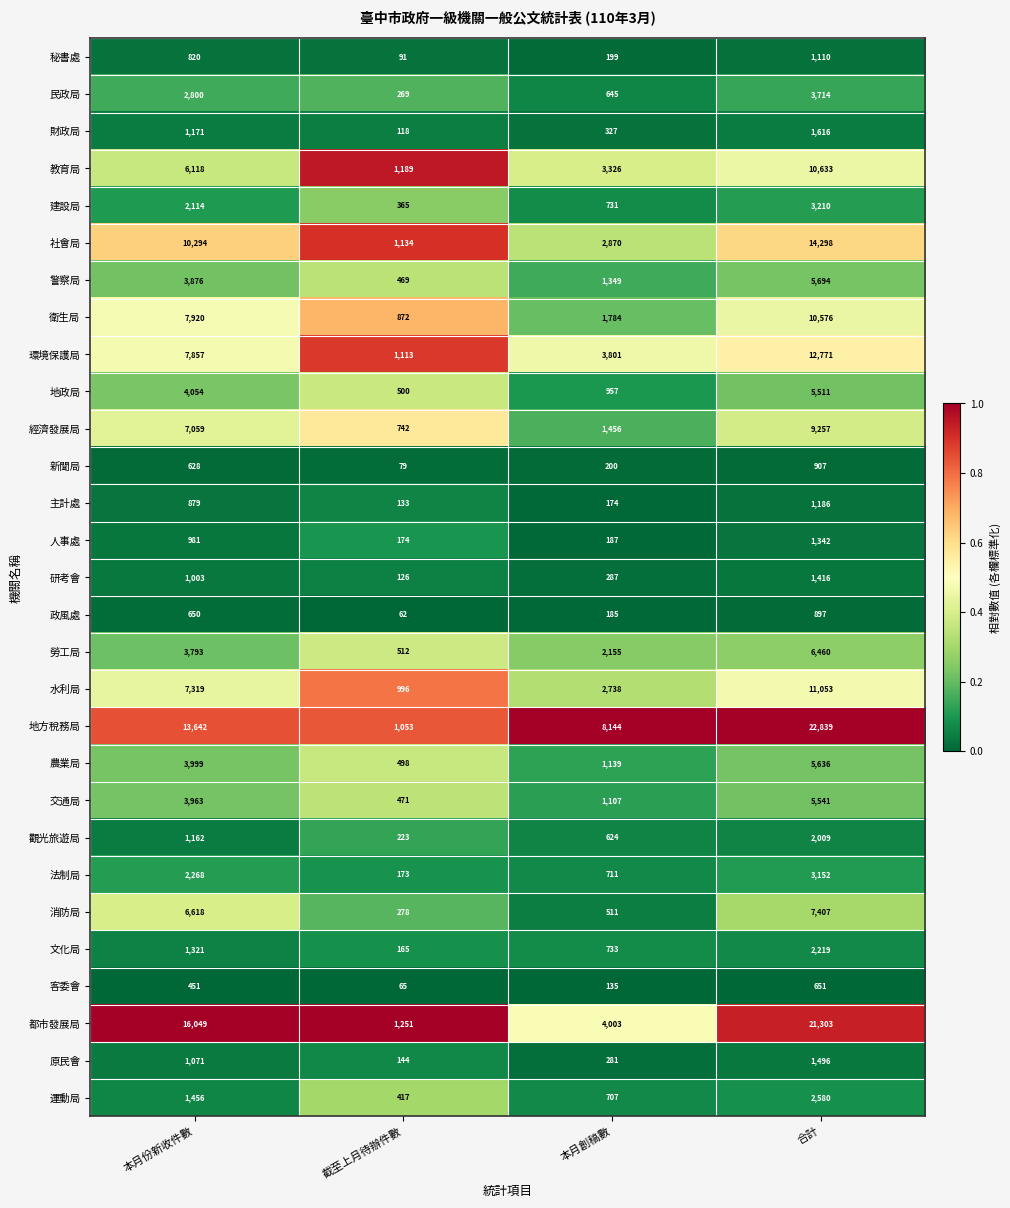

What is the maximum value shown in the chart?

22839